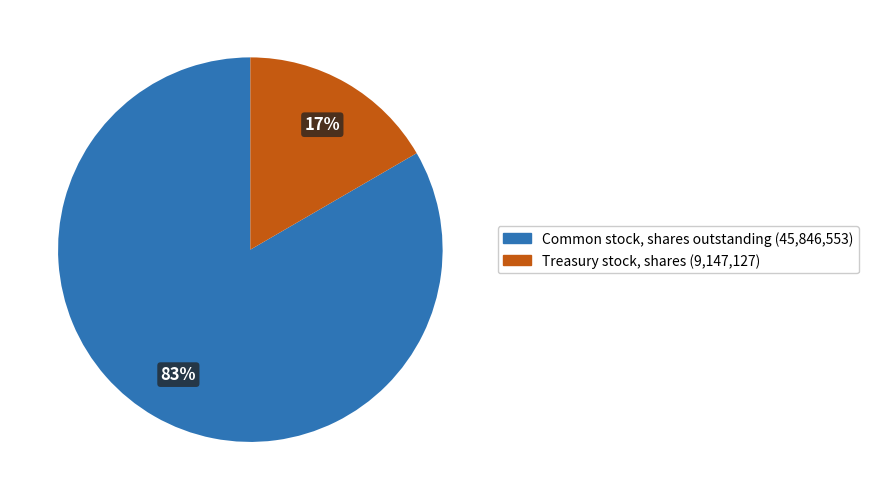

Is there any slice that represents more than half of the pie?

Yes